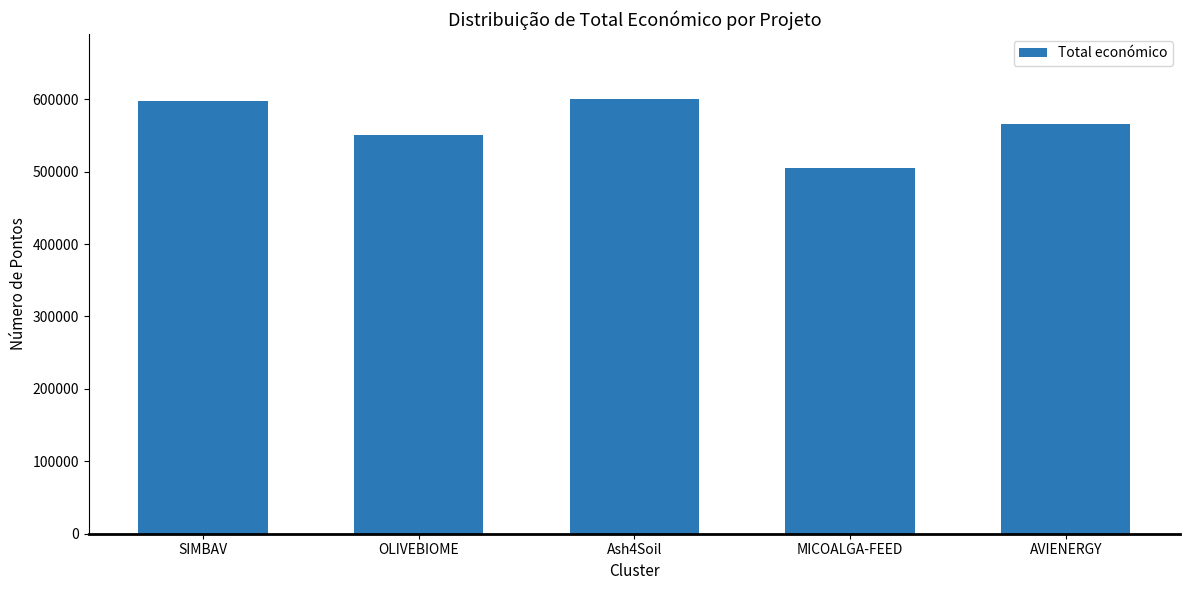

The value at AVIENERGY is 240499. True or false?

False